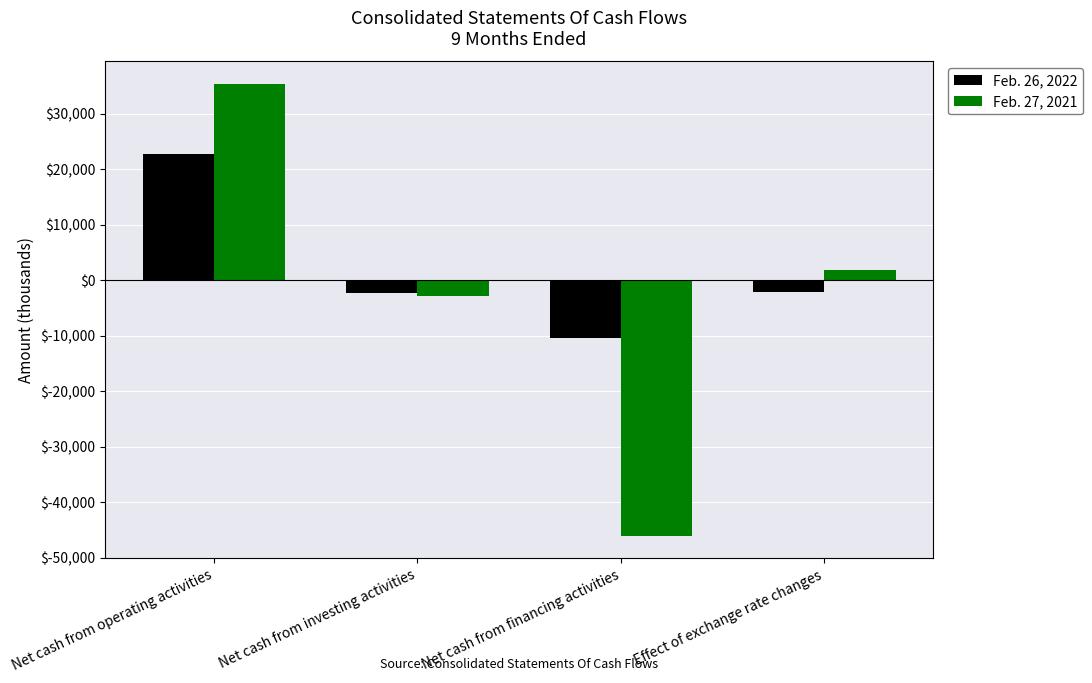

Read the Feb. 27, 2021 value at Net cash from financing activities, to the nearest 50.

-46000